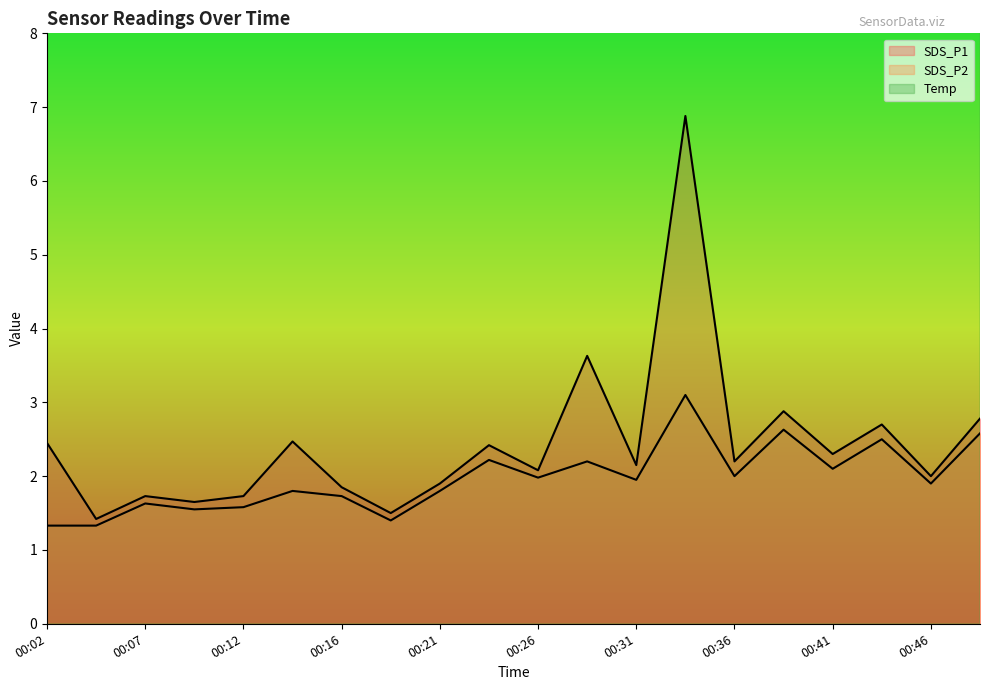

True or false: SDS_P1 and SDS_P2 intersect in this chart.

False